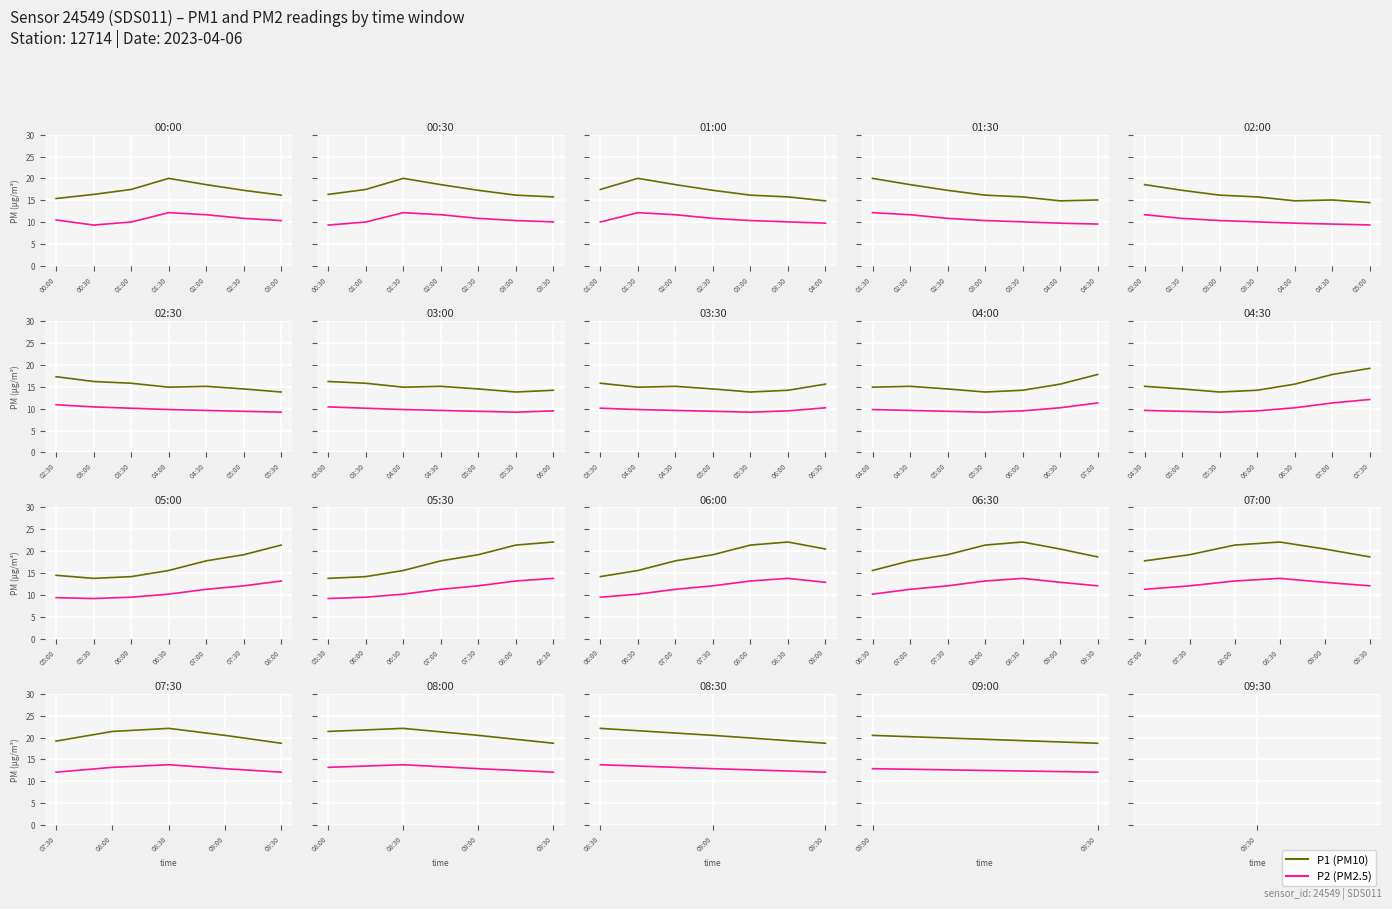

What is the value of the P1 point at the 1st from the left?

20.5